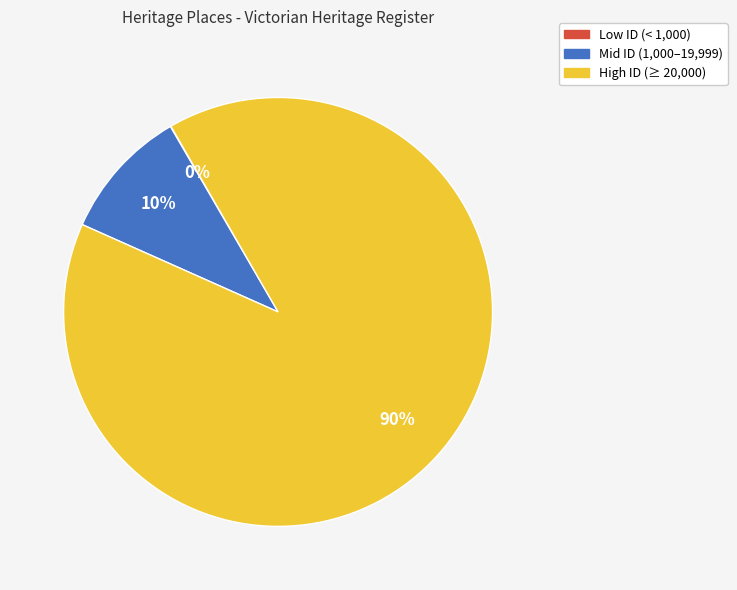

To the nearest percent, what is the difference between the largest and smallest slice percentages?

90%